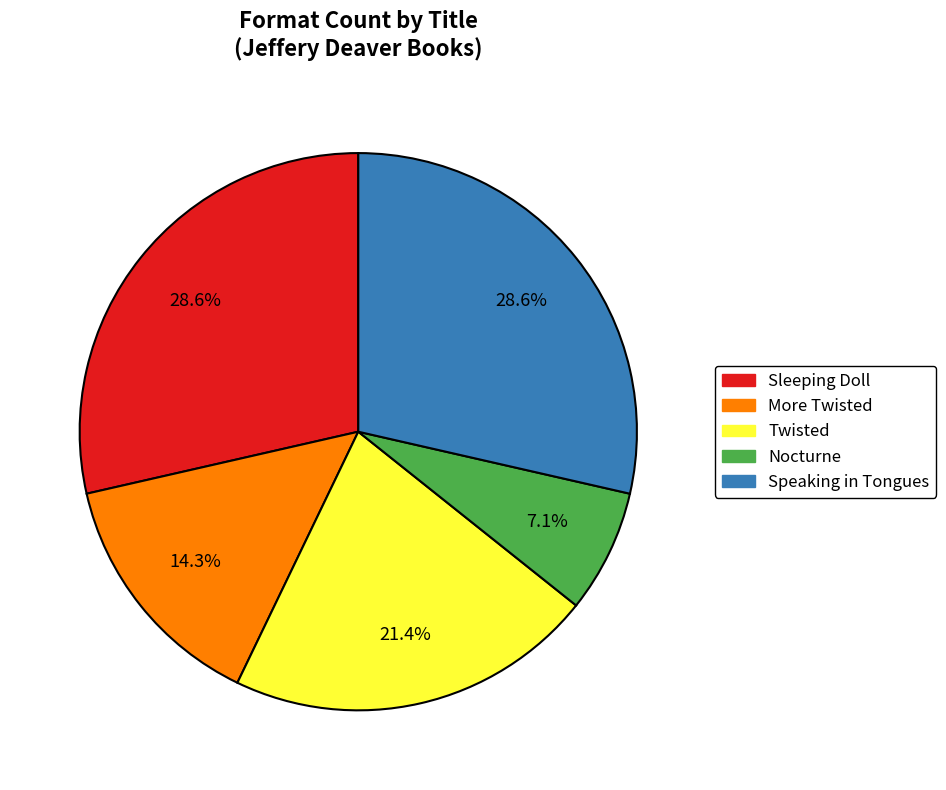

Does any single category account for the majority?

No